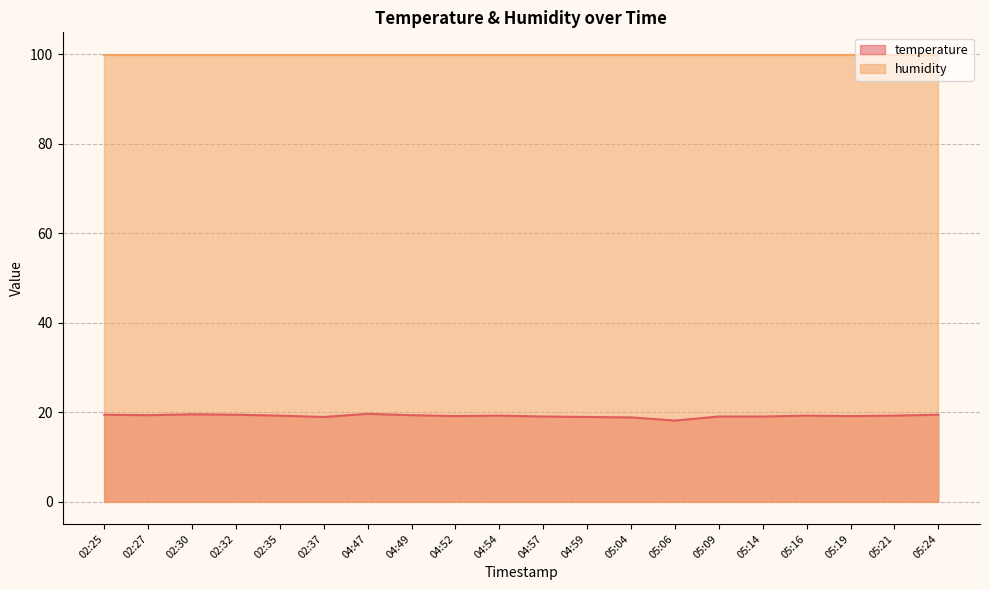

Which category has the lowest value across all series?

05:06